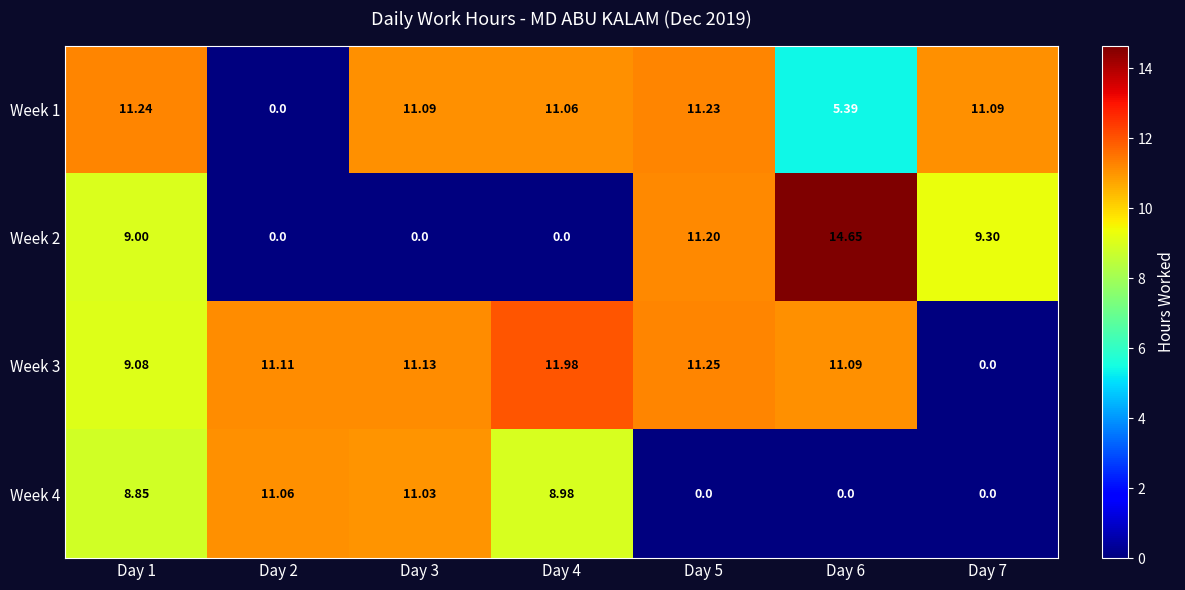

At Day 1, list the series in order from largest to smallest.

Week 1, Week 3, Week 2, Week 4